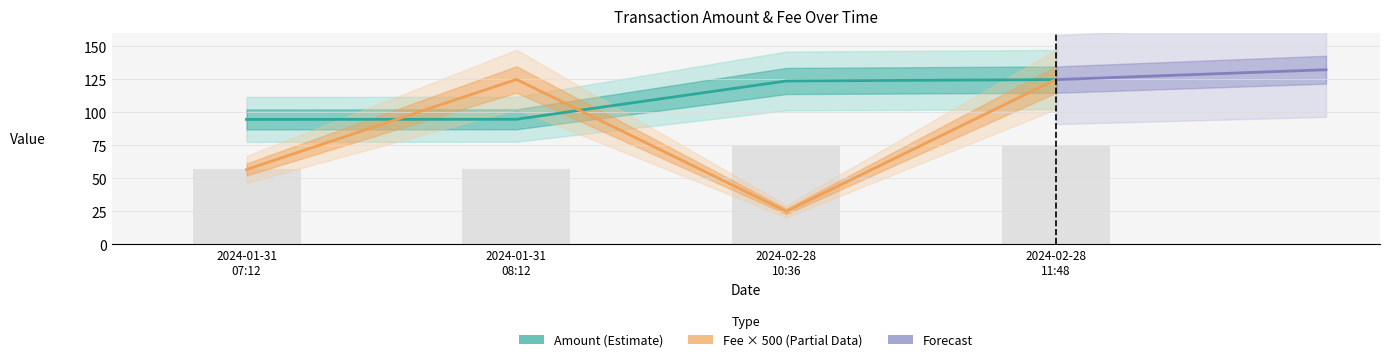

What is the approximate value of Amount at 2024-02-28 11:48?

124.9